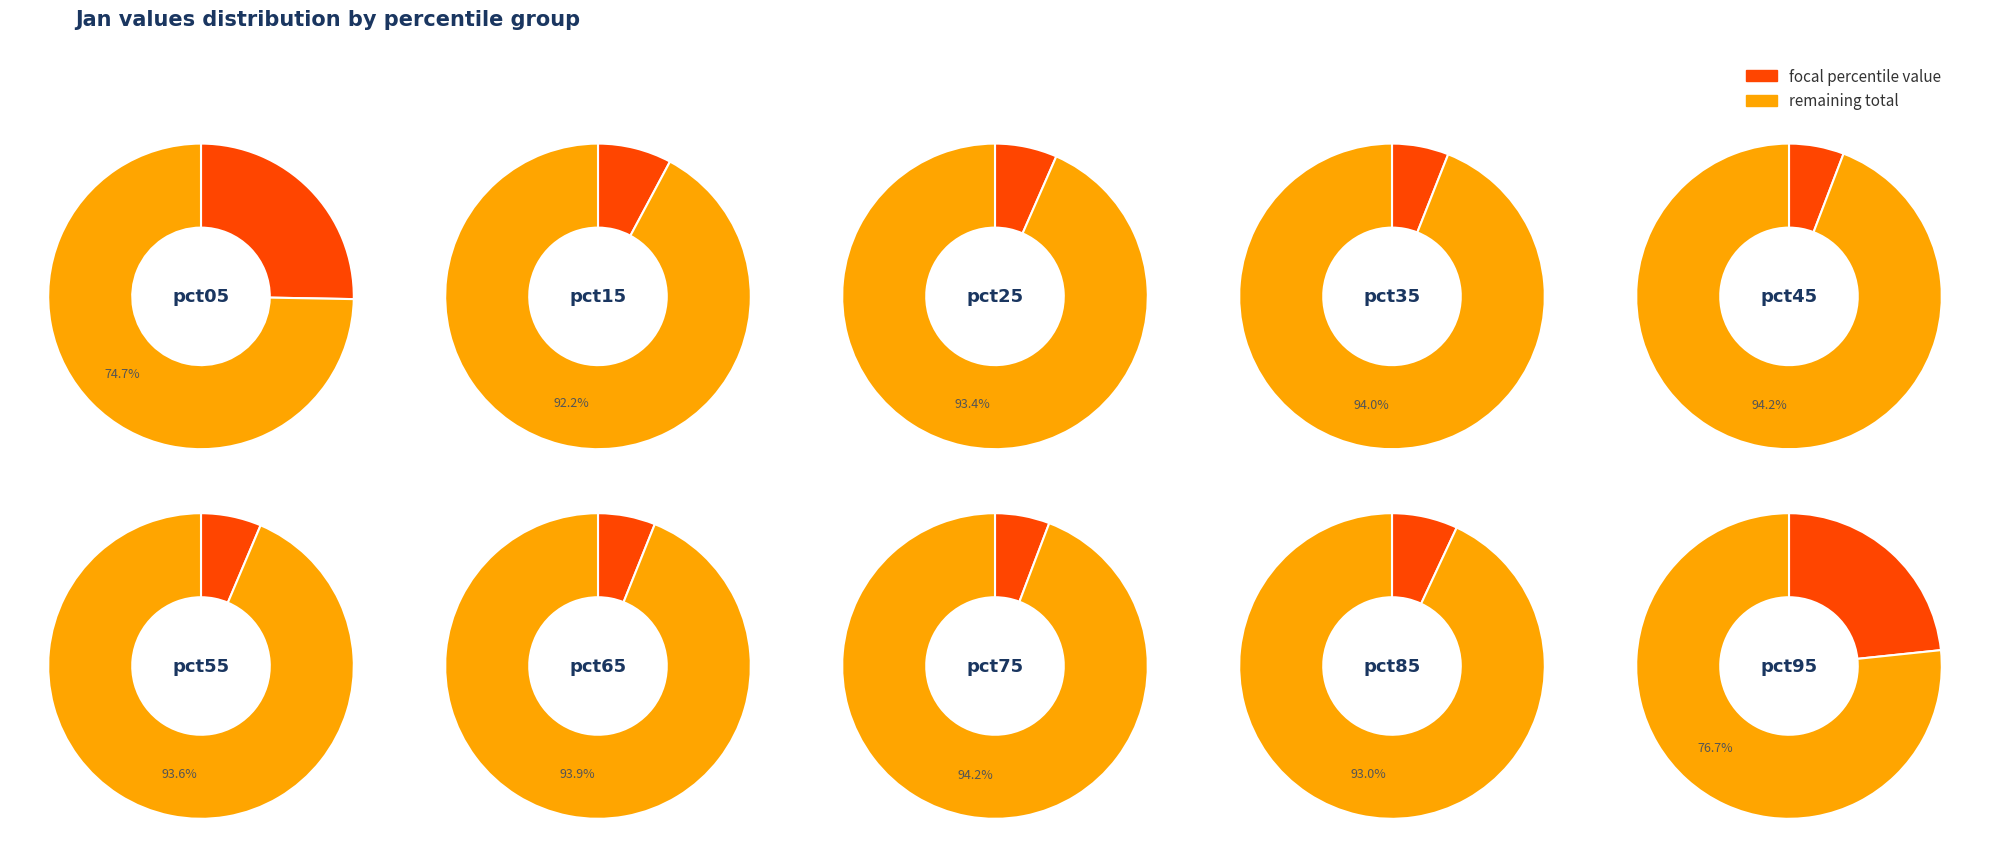

How many slices are in this pie chart?

10